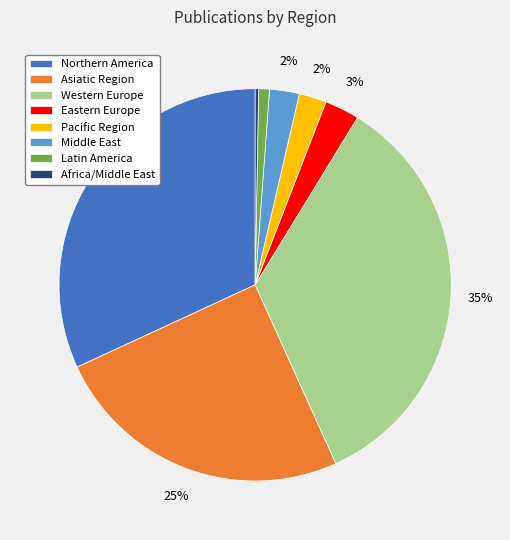

How many slices are in this pie chart?

8